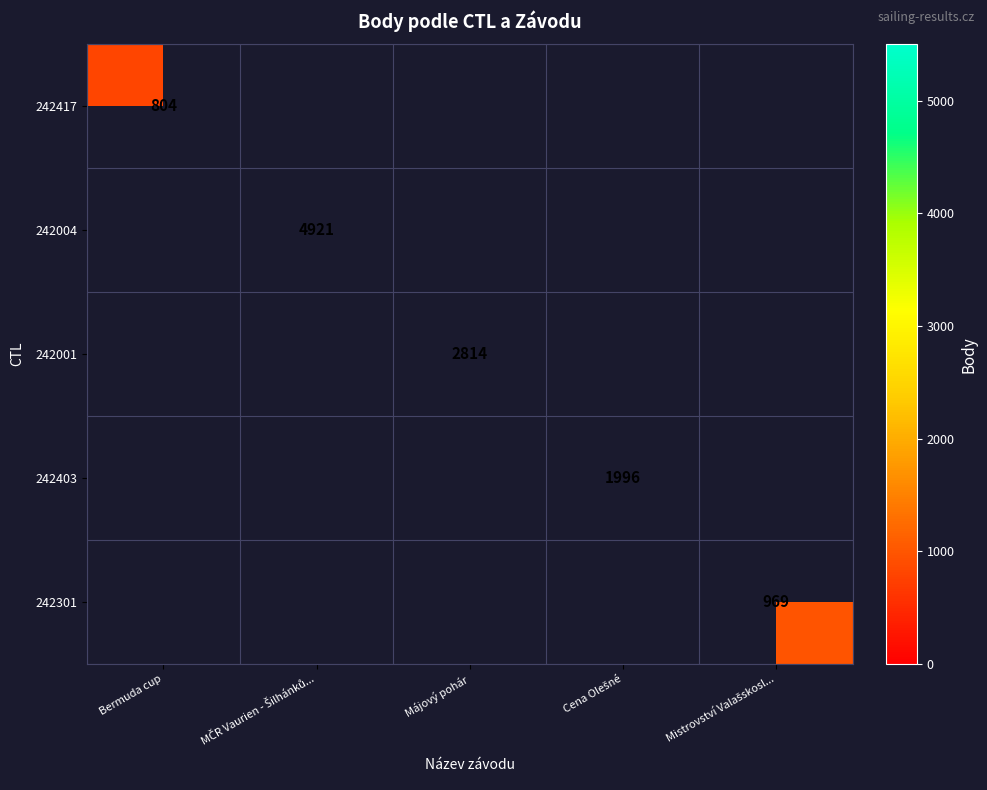

Is the value of 242403 at Bermuda cup greater than the value of 242004 at Cena Olešné?

No